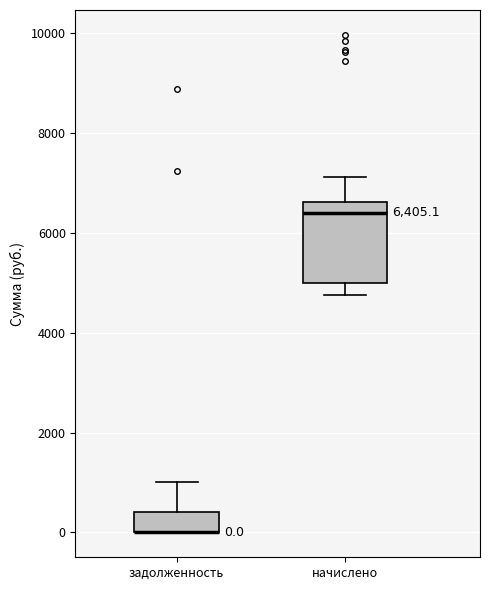

Which box is the tallest, from its lower edge to its upper edge?

начислено